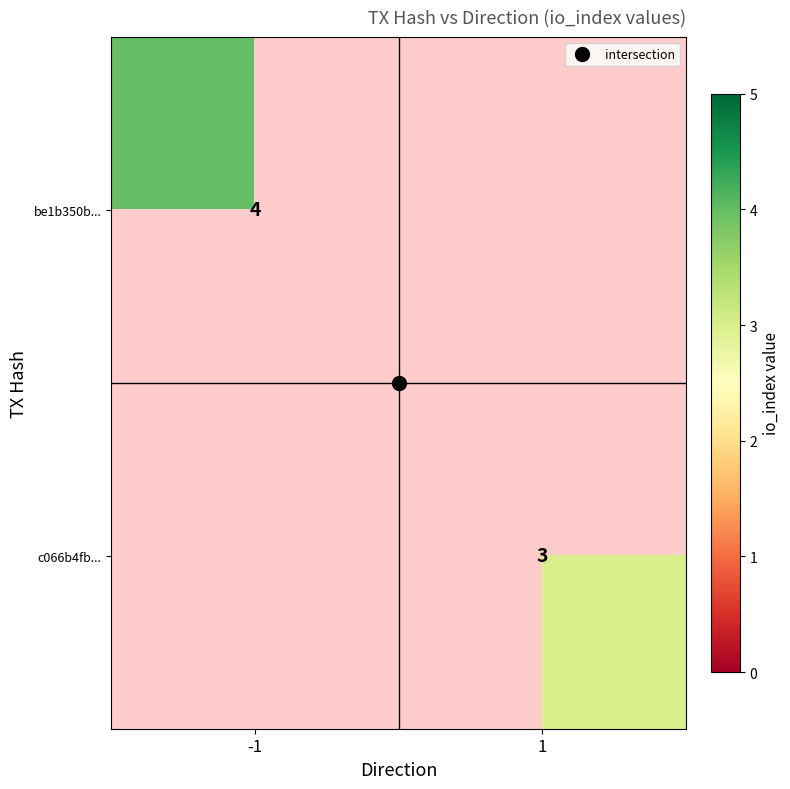

Rank the series at 1 from highest to lowest value.

be1b350b..., c066b4fb...